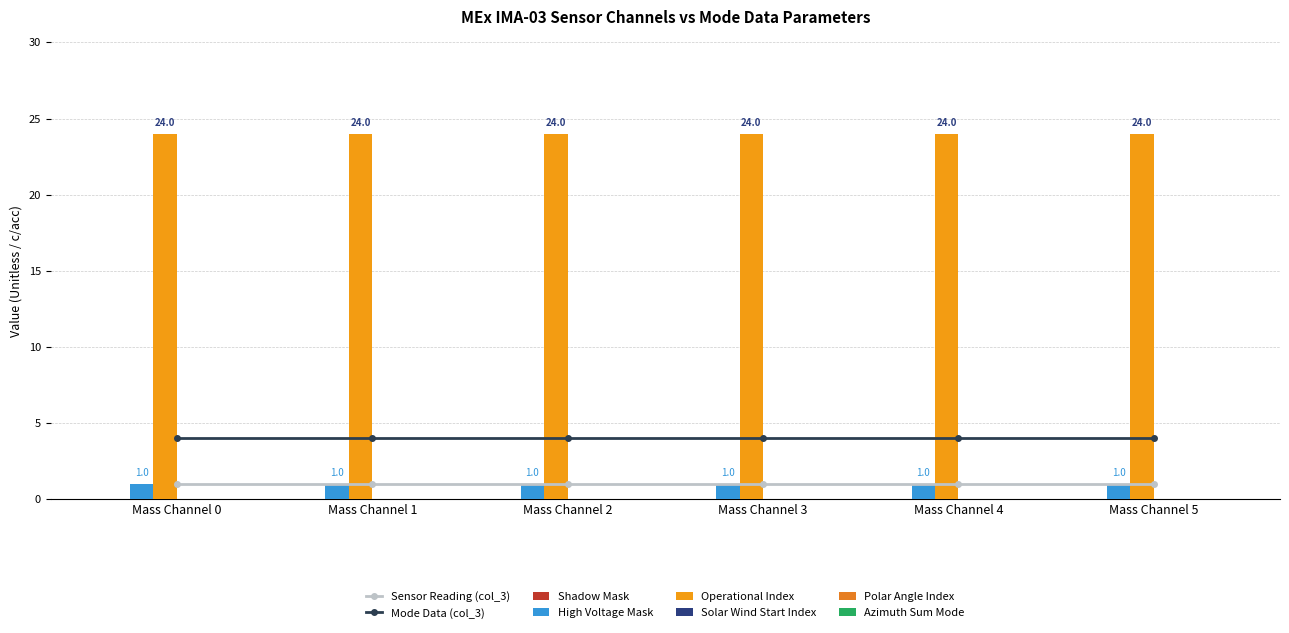

What is the total value across all series at Mass Channel 0?

25